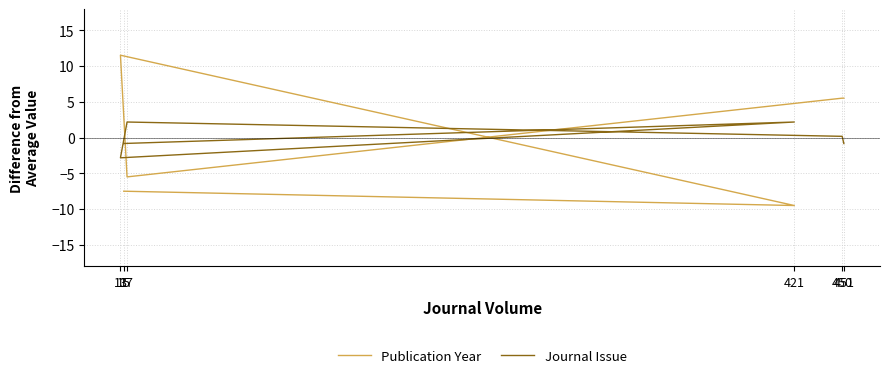

True or false: Journal Issue and Publication Year intersect in this chart.

True